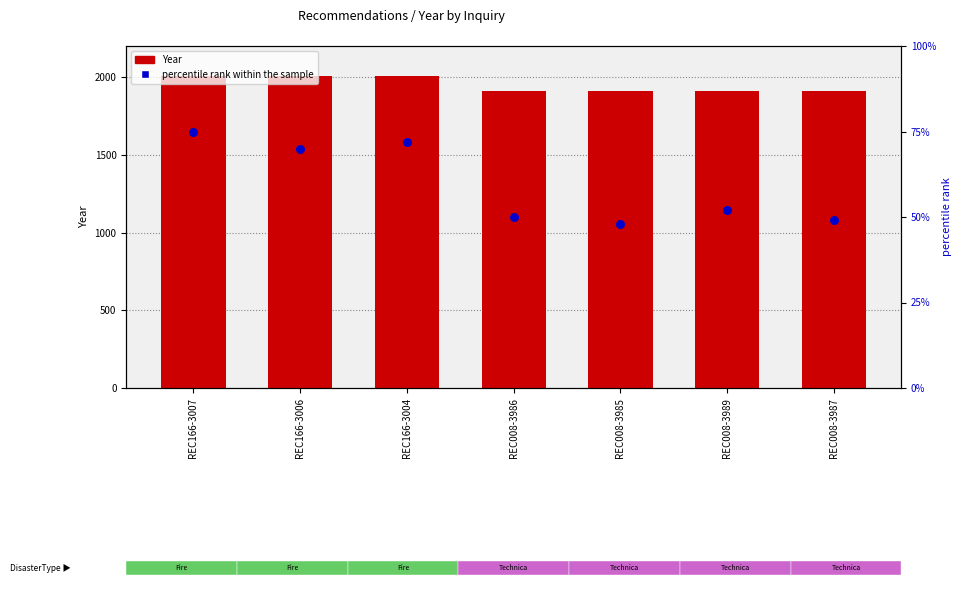

What are all the series names shown in the legend?

Year, percentile rank within the sample